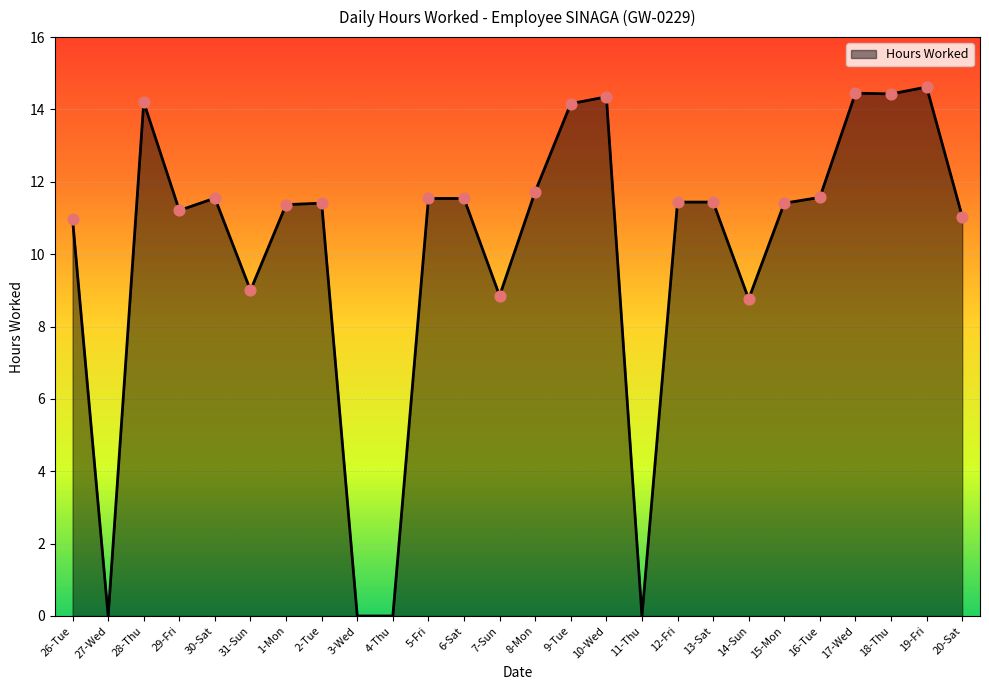

Which has a higher value, 29-Fri or 15-Mon?

15-Mon